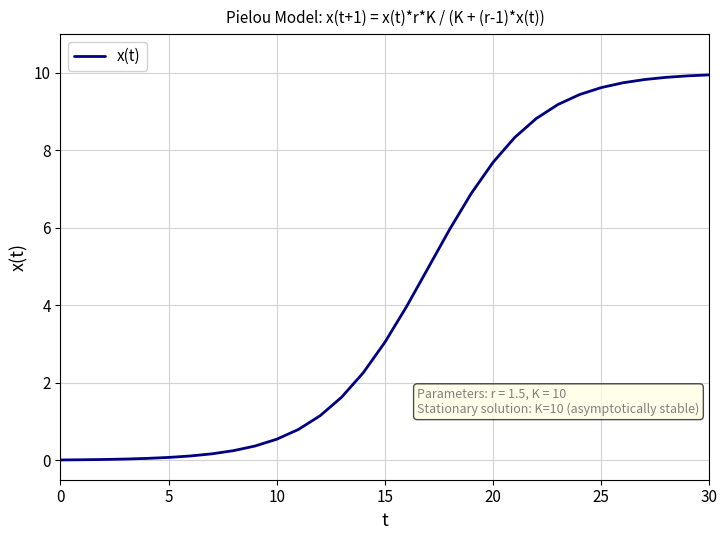

What is the maximum value shown in the chart?

9.9